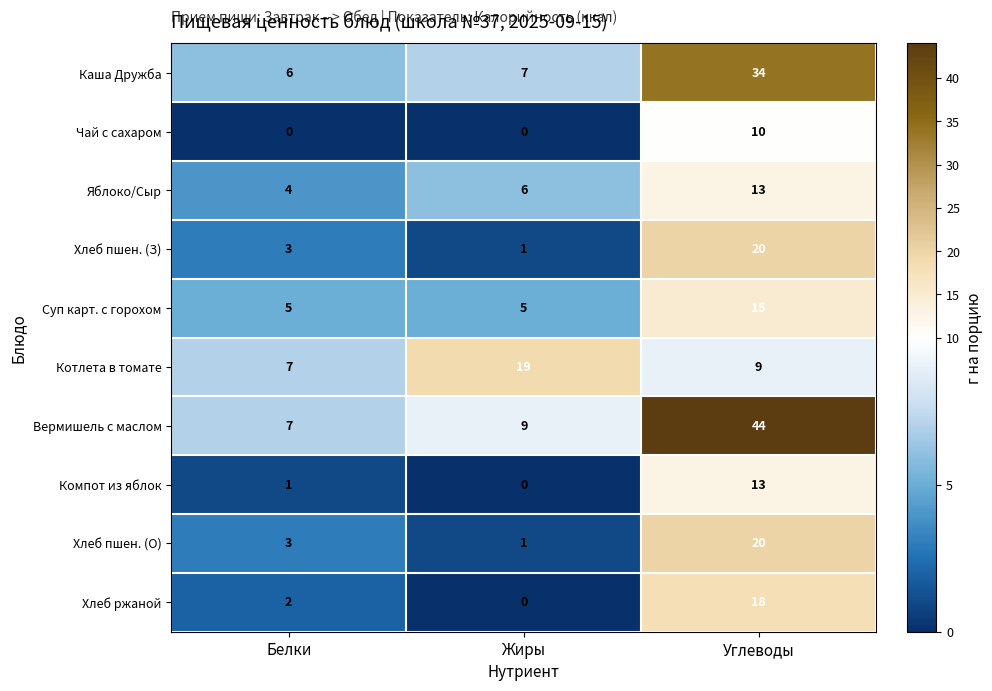

How many data points does each series have?

3